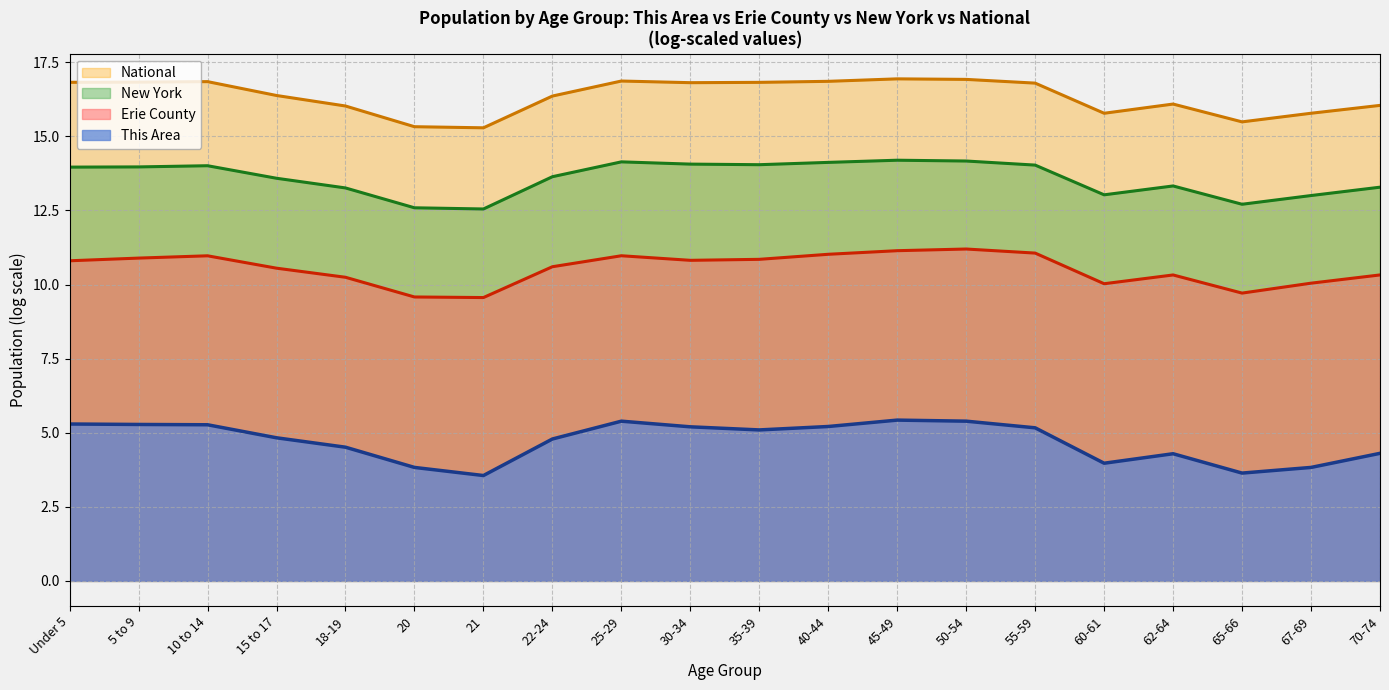

True or false: New York and National intersect in this chart.

False